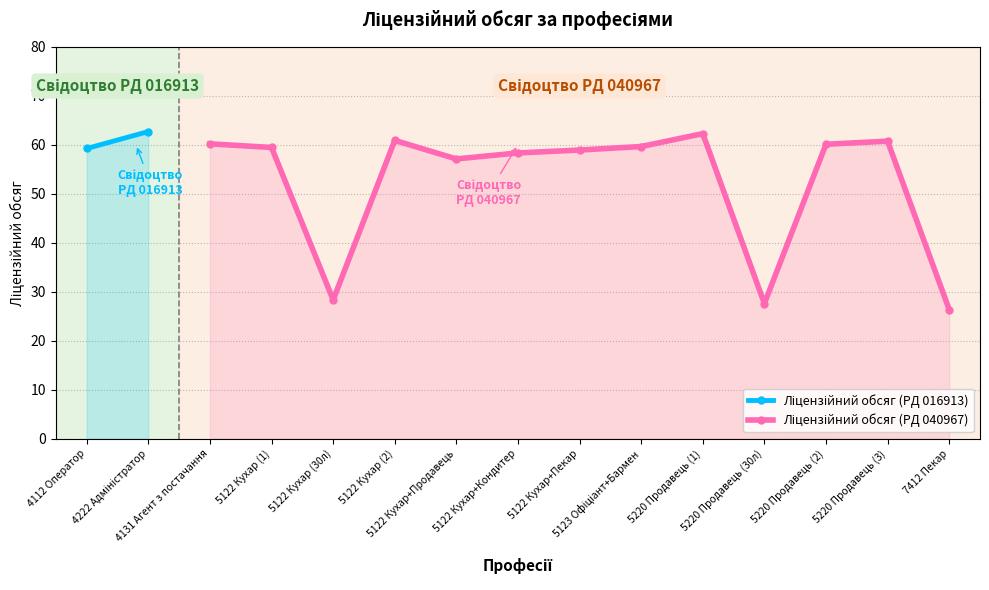

What position from the left is 5122 Кухар+Пекар?

7